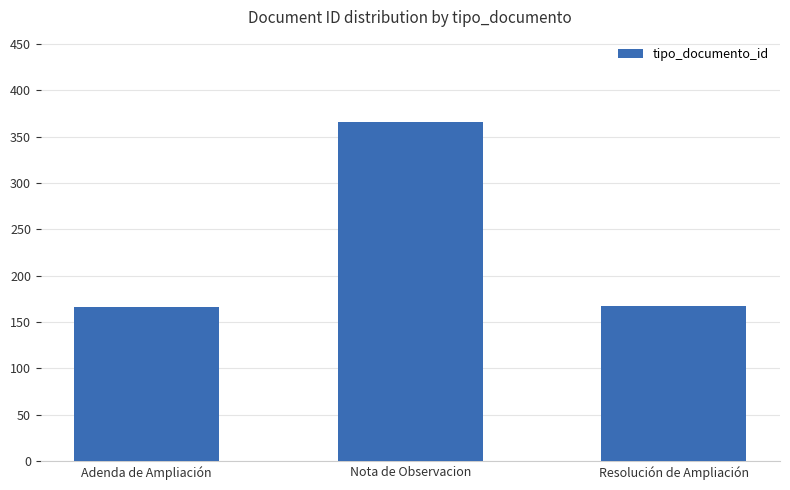

What is the approximate value at Nota de Observacion?

366